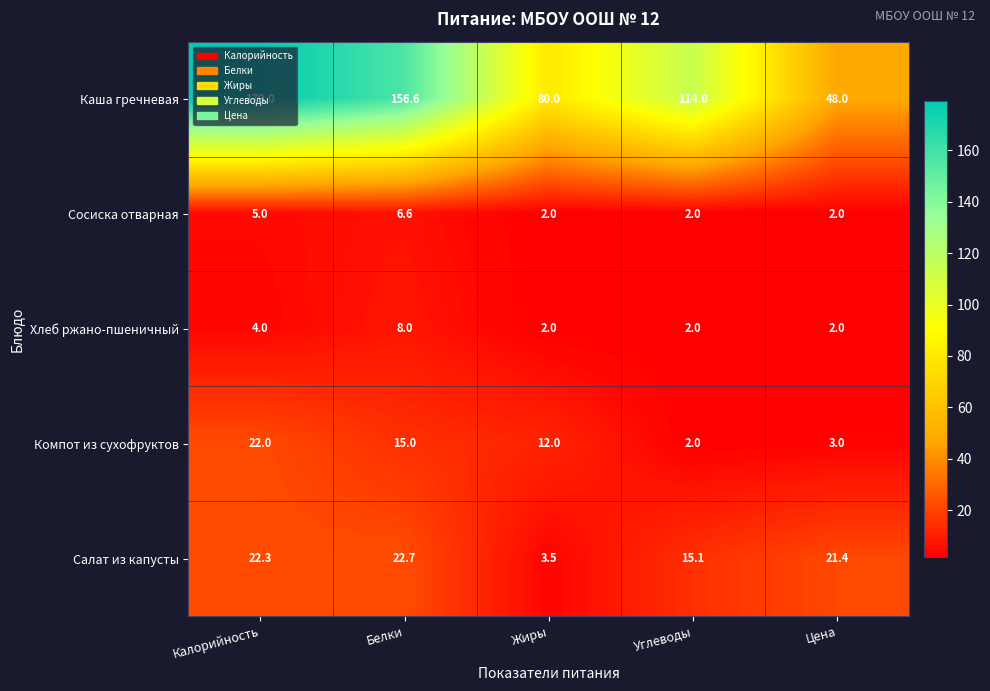

Between Белки and Цена, which series saw the biggest shift?

Каша гречневая